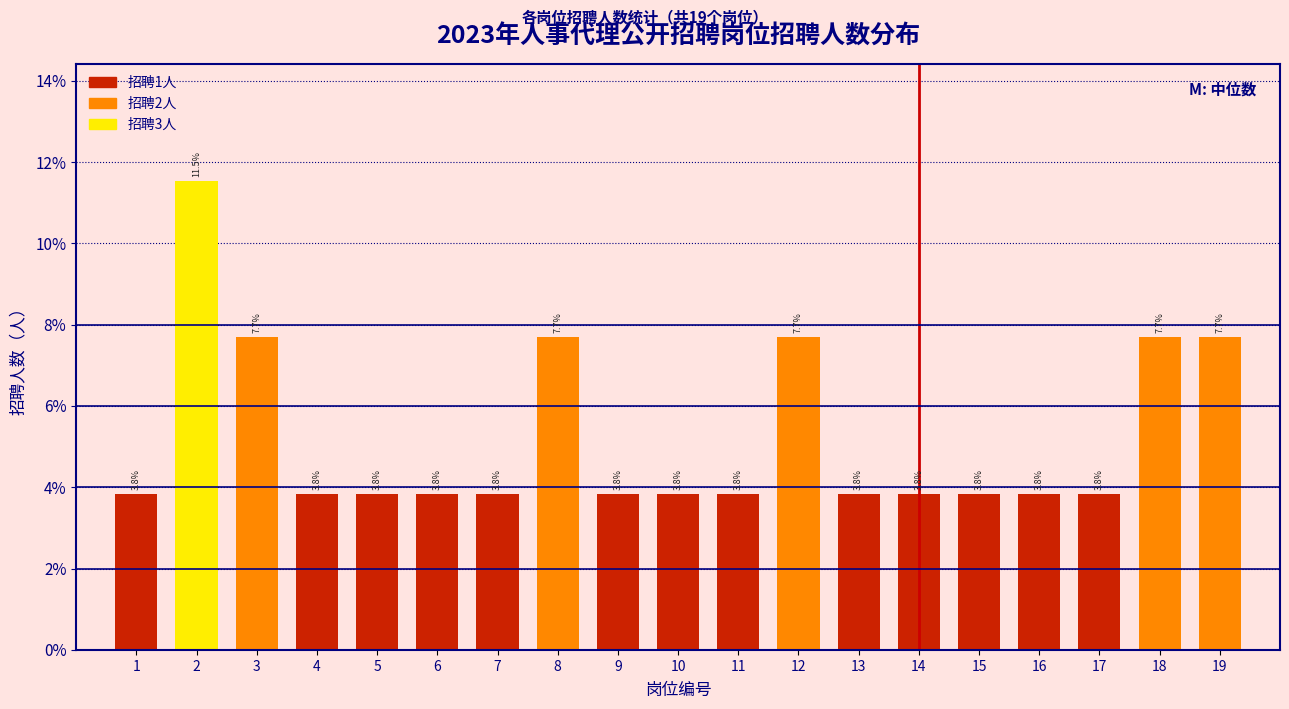

Does the chart contain any negative values?

No